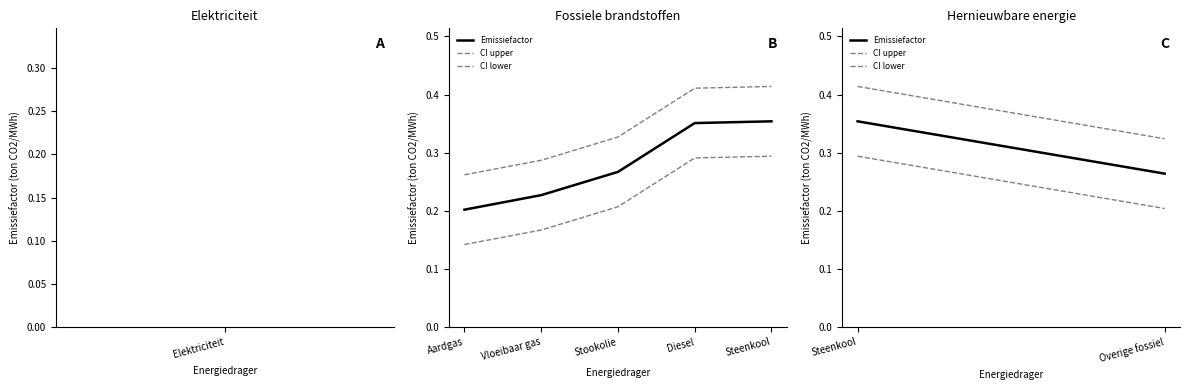

How many lines are shown in the chart?

3